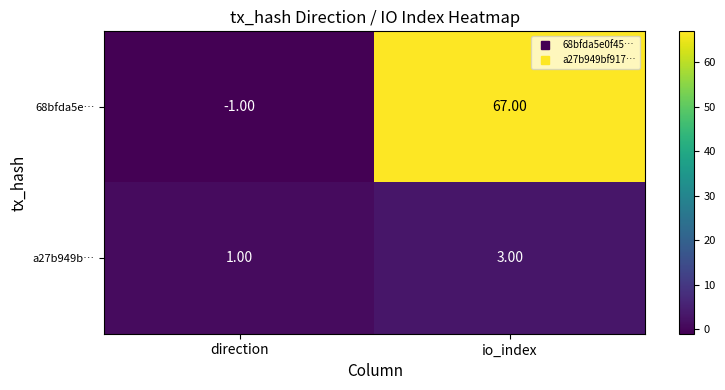

How many data points does each series have?

2